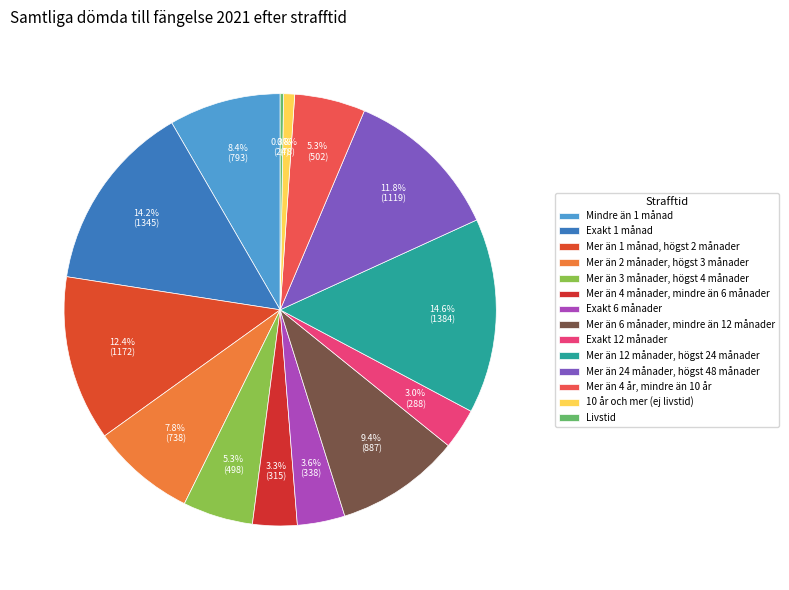

What percentage is the Mer än 3 månader, högst 4 månader slice, to the nearest percent?

5%